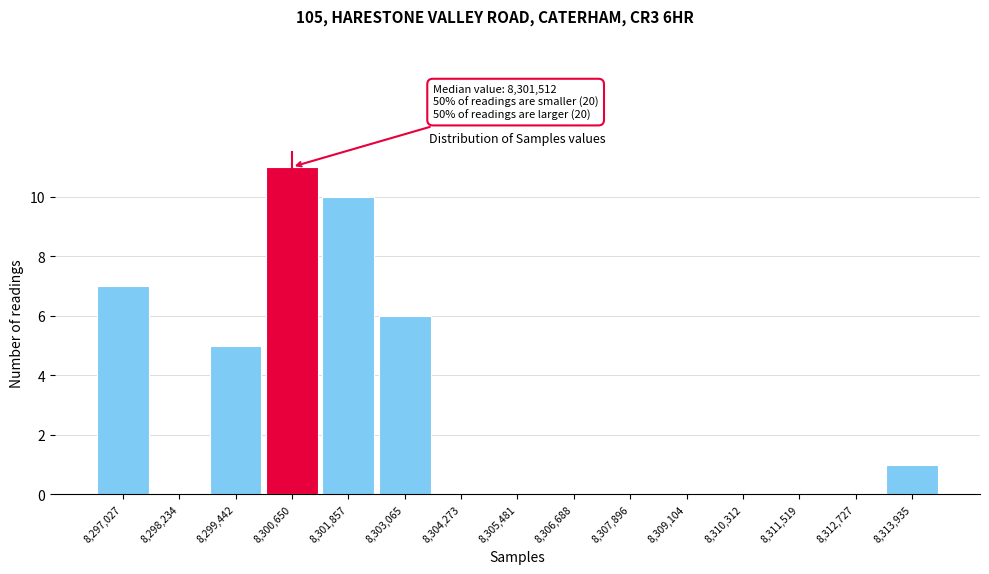

Reading left to right, transcribe all the data shown in this chart.

8,297,027=7	8,298,234=0	8,299,442=5	8,300,650=11	8,301,857=10	8,303,065=6	8,304,273=0	8,305,481=0	8,306,688=0	8,307,896=0	8,309,104=0	8,310,312=0	8,311,519=0	8,312,727=0	8,313,935=1